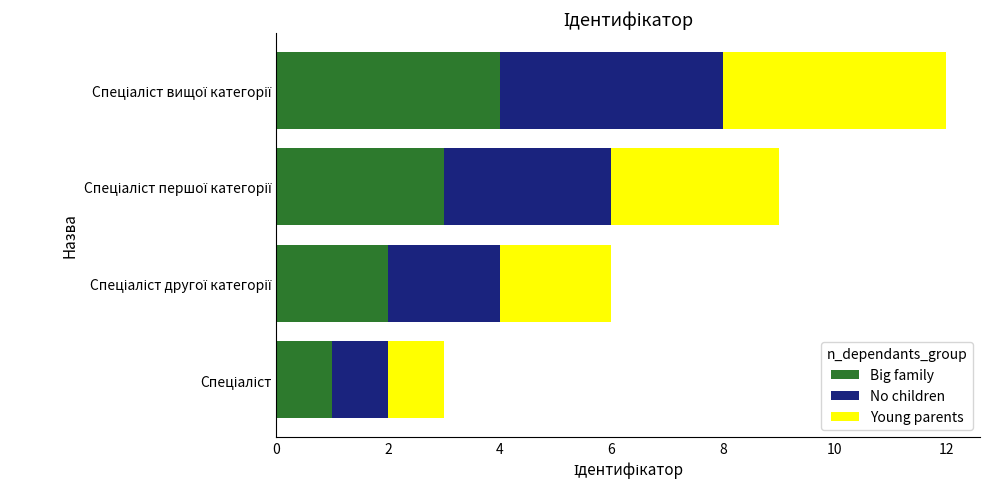

What is the difference between the maximum and minimum values in the No children series?

3